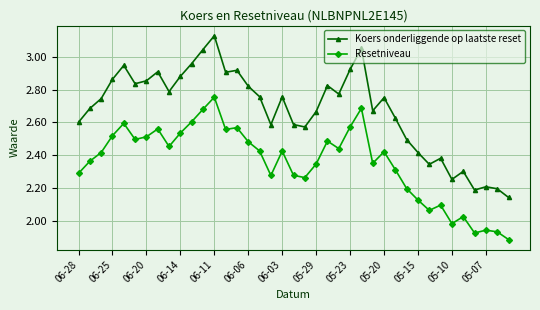

What is the difference between the maximum and minimum values in the Koers onderliggende op laatste reset series?

1.0